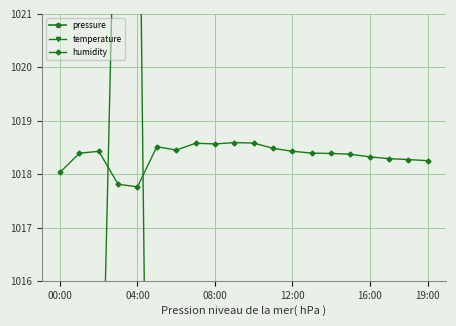

Reading left to right, transcribe all the data shown in this chart.

pressure: 1008.0	1008.1	1008.0	1007.9	1008.0	1008.0	1008.1	1008.0	1007.9	1007.9	1007.9	1008.1	1008.1	1008.0	1008.0	1008.1	1008.1	1008.1	1007.9	1008.1
temperature: 988.8	1011.2	1010.7	1026.2	1027.2	995.1	1002.9	1000.5	996.1	998.5	997.1	995.6	996.6	996.6	995.6	995.1	994.1	991.7	984.9	987.3
humidity: 1018.0	1018.4	1018.4	1017.8	1017.8	1018.5	1018.5	1018.6	1018.6	1018.6	1018.6	1018.5	1018.4	1018.4	1018.4	1018.4	1018.3	1018.3	1018.3	1018.3